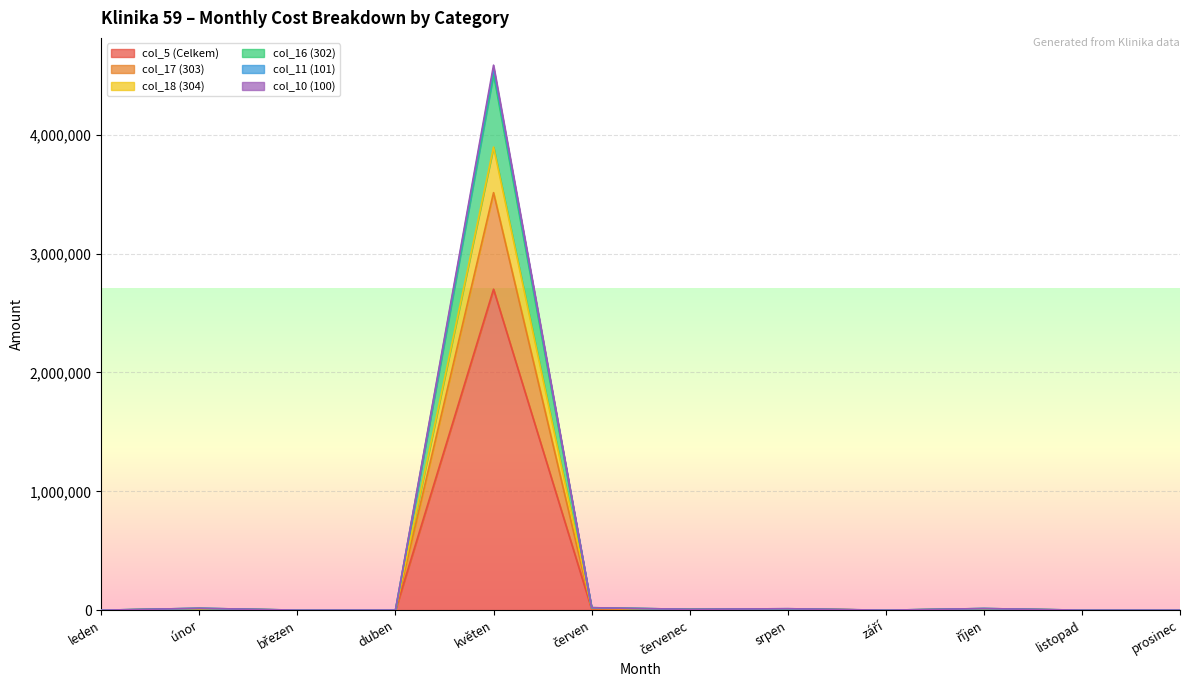

Is it true that col_11 (101) equals 29.5 at leden?

False